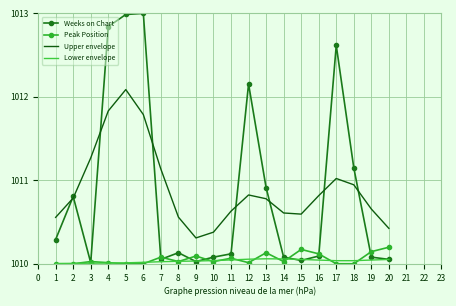

True or false: Upper envelope and Lower envelope cross at least once.

False